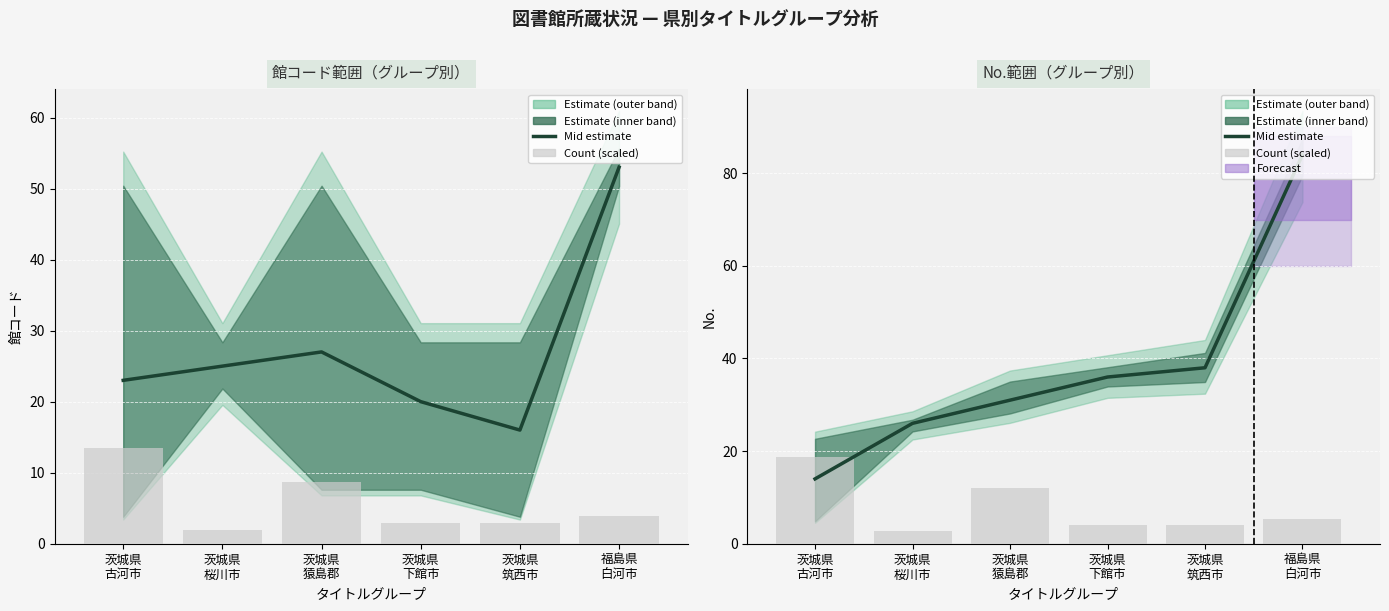

What is the difference between the maximum and second lowest values in the Mid estimate series?

58.0